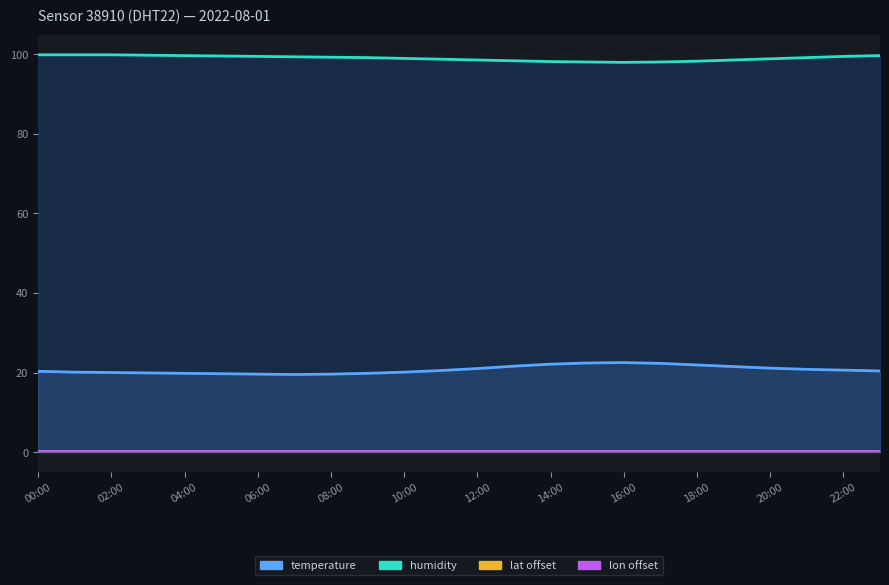

Which has a higher value, 13 or 12:00?

12:00